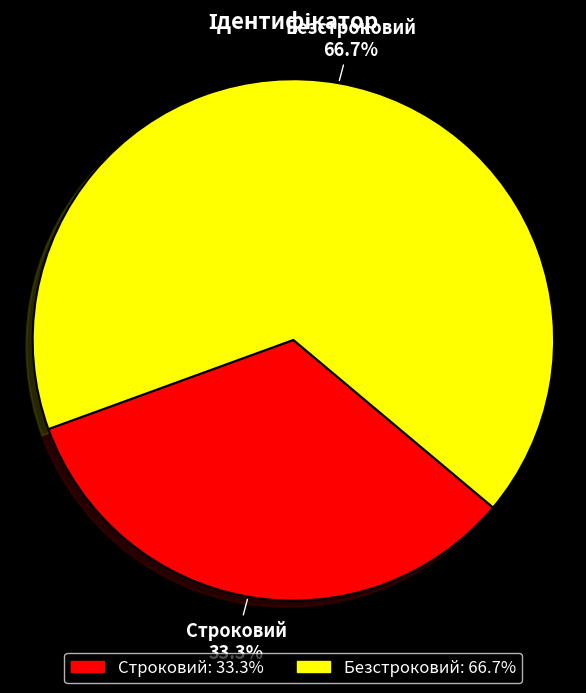

How much of the chart is everything except Строковий?

66.7%